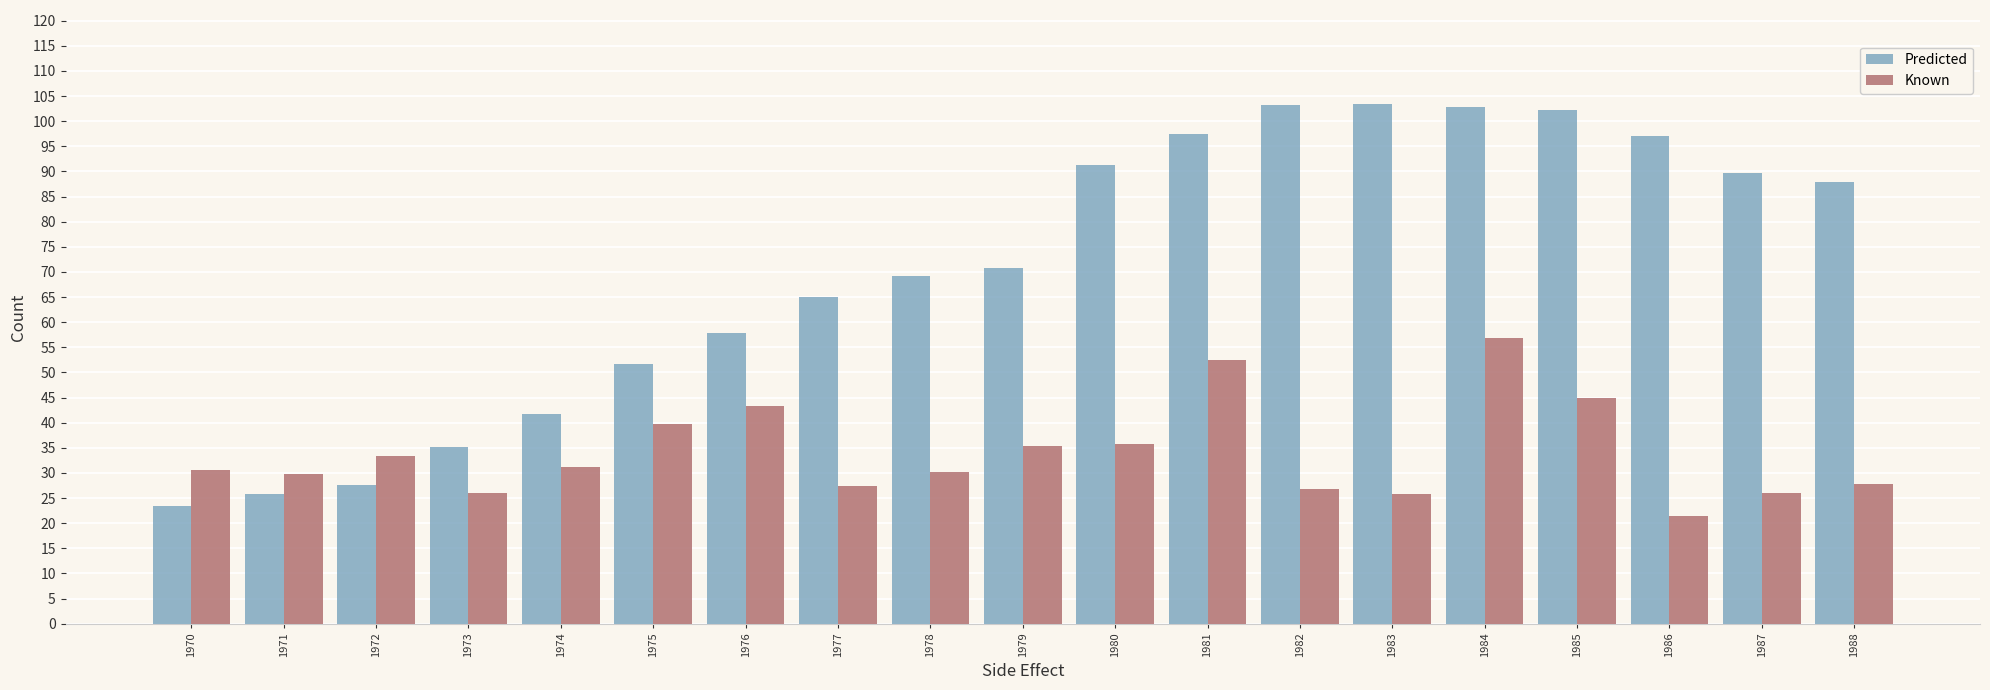

What is the value of the Known bar at the 12th from the left?

52.5